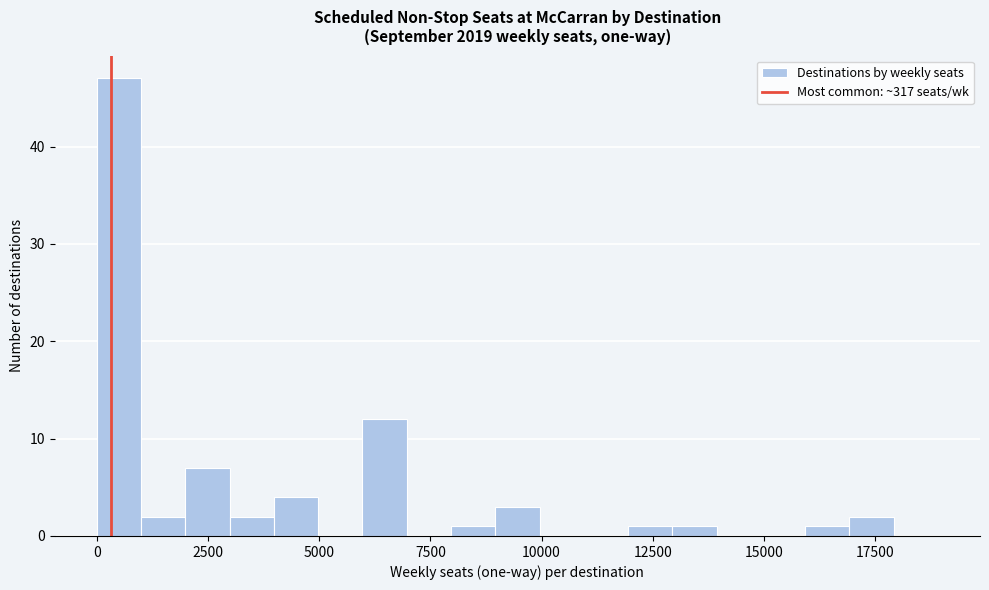

Around what value on the x-axis is the tallest bar? Give the approximate position of its centre, as read against the axis.

500